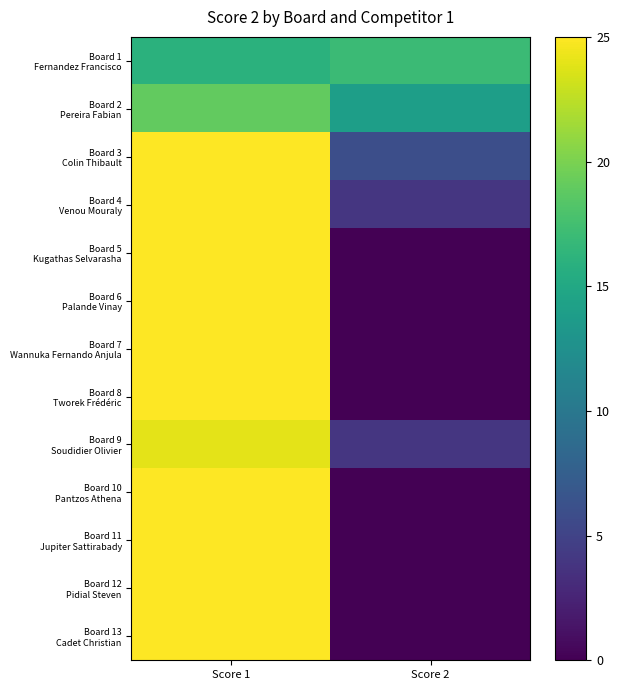

Which has a higher value, Score 2 or Score 1?

Score 2